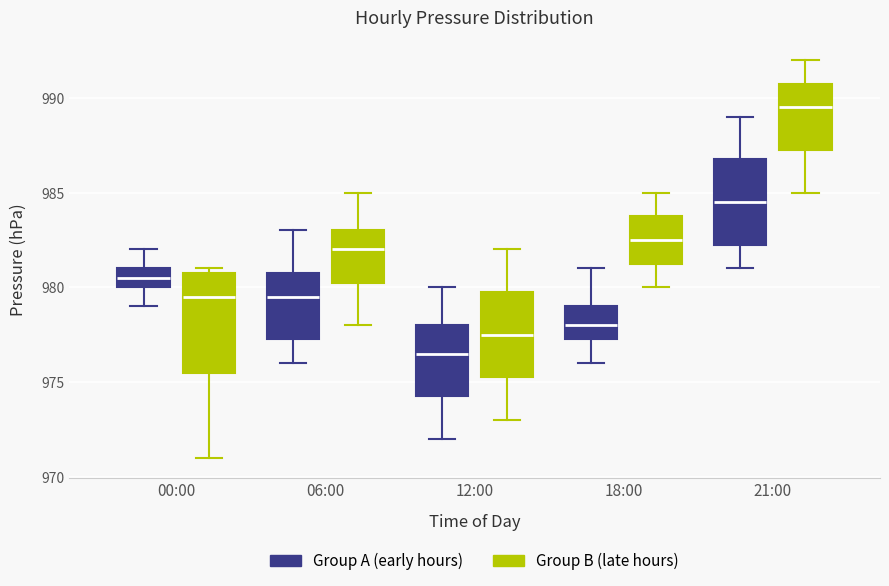

Where does the lower whisker of the box for 12:00 (Group A (early hours)) end on the y-axis? The values are not printed on the chart, so give them approximately, as read against the axis.

972.0